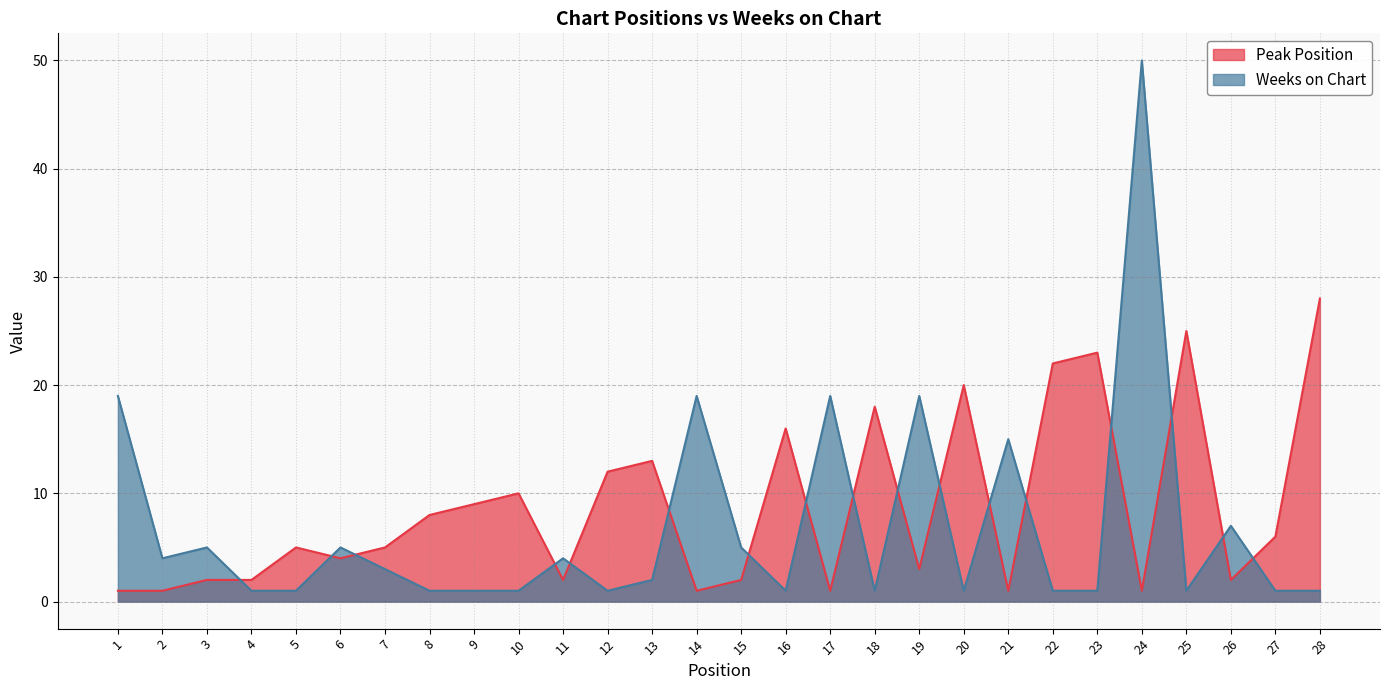

Between 6 and 12, which is larger?

12